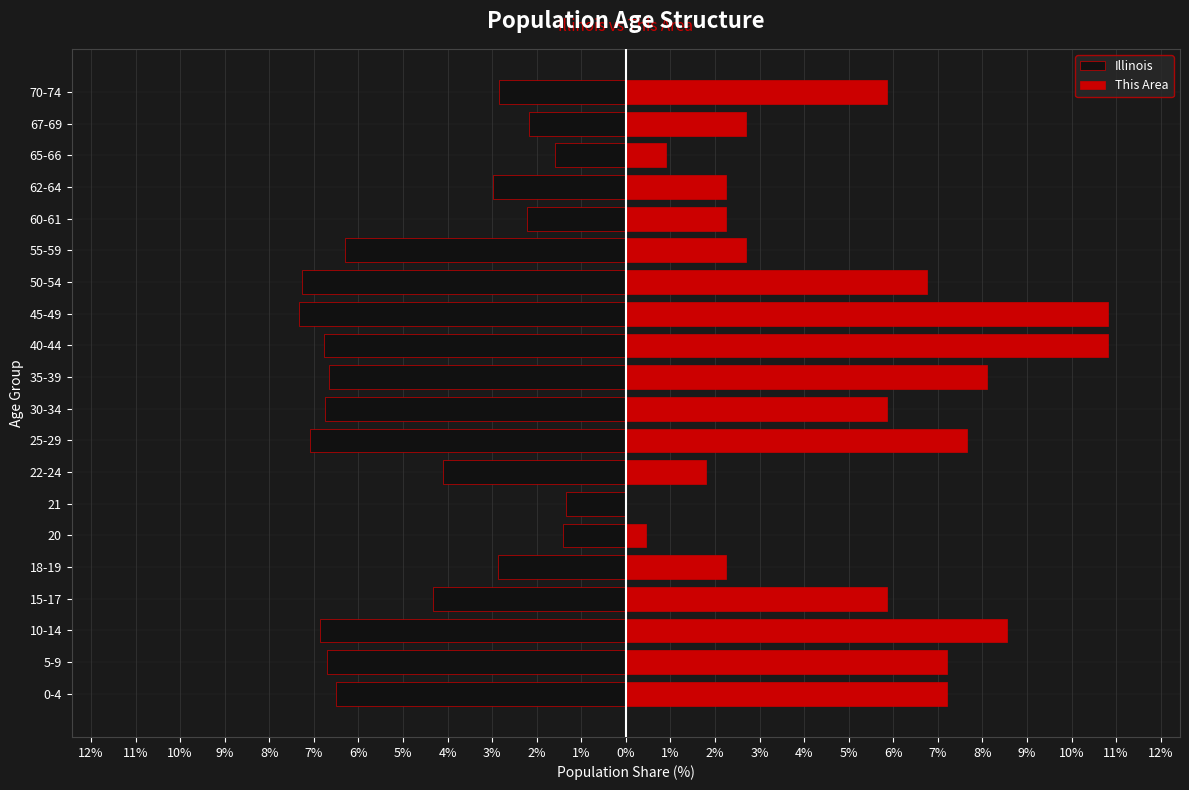

Which series has the largest total across all categories?

This Area